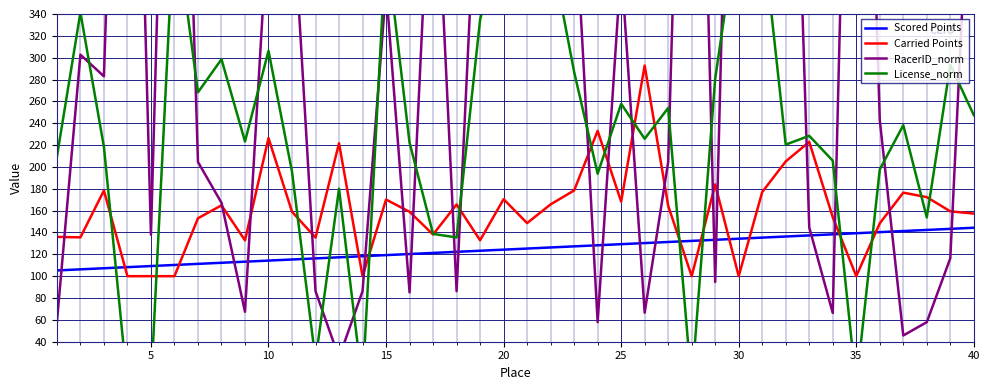

What are all the series names shown in the legend?

Scored Points, Carried Points, RacerID_norm, License_norm